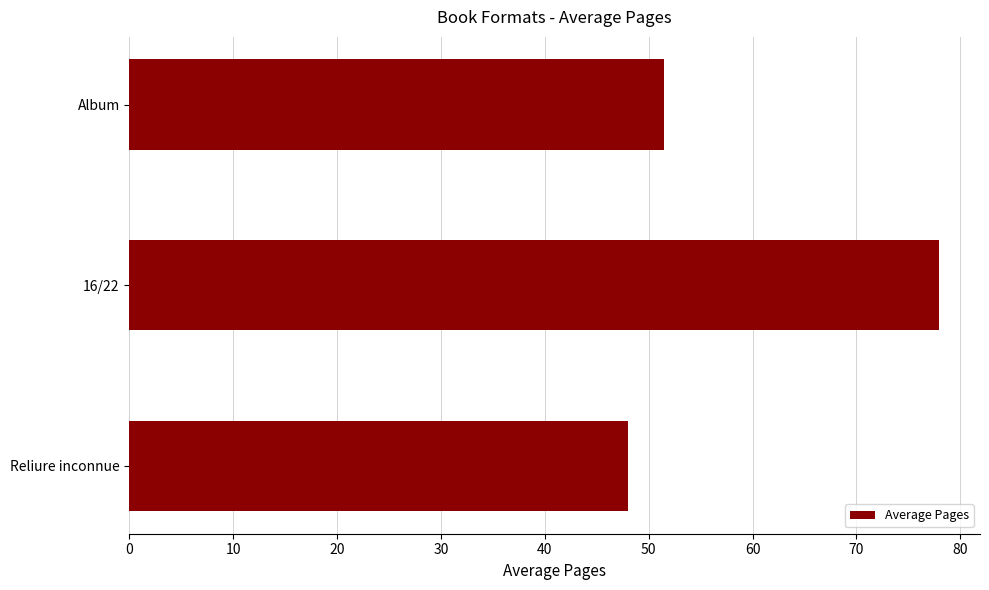

Approximately how many times larger is the value at 16/22 compared to Reliure inconnue?

1.6